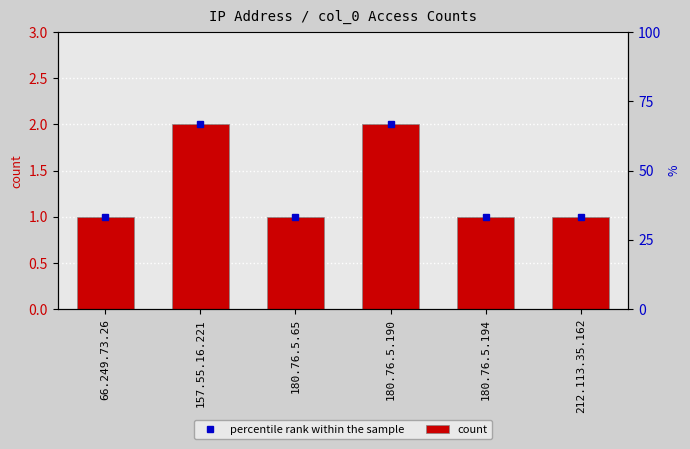

How many values are between 1 and 2?

6